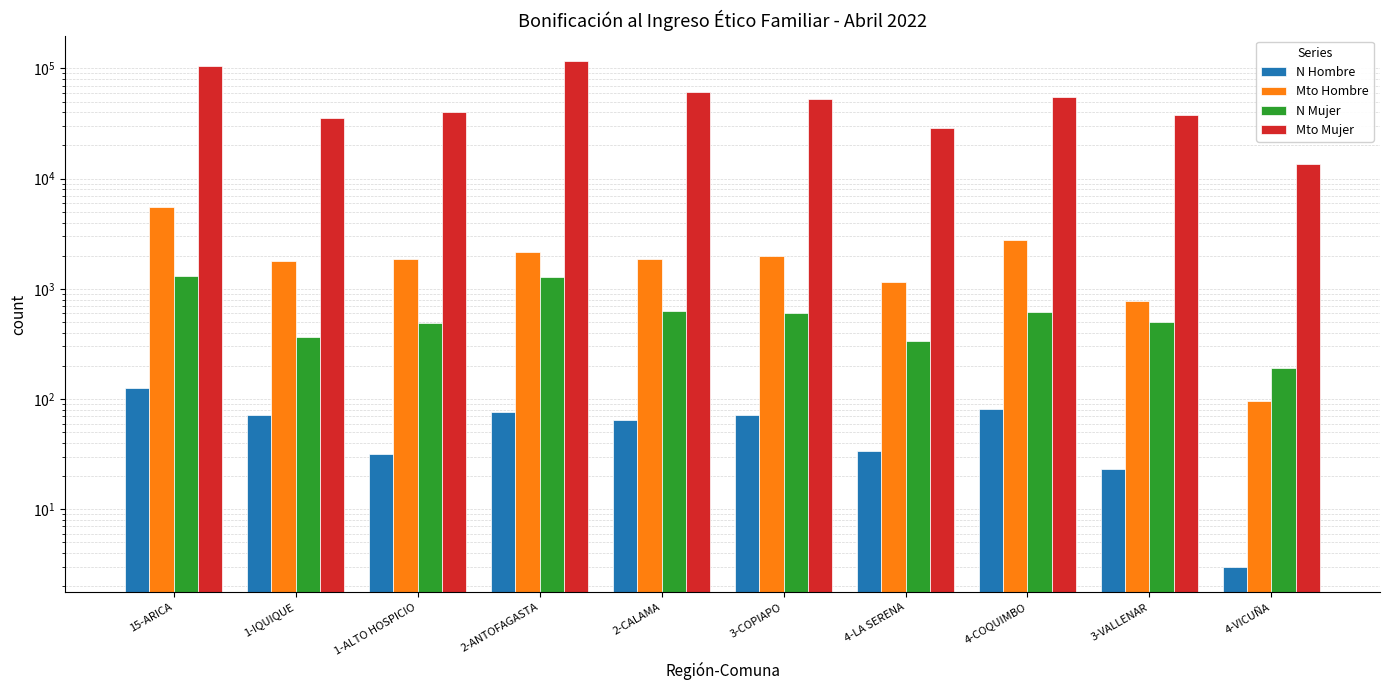

What is the value of the N Mujer bar at the 4th from the left?

1269.0